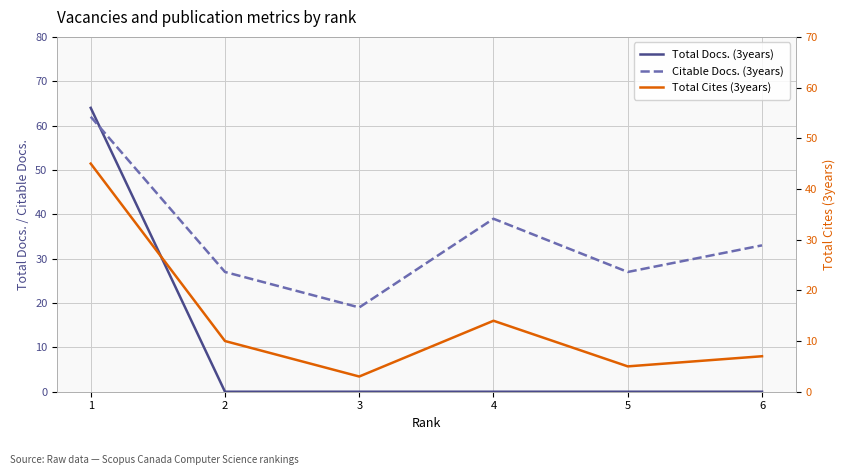

What is the sum of all Total Cites (3years) values?

84